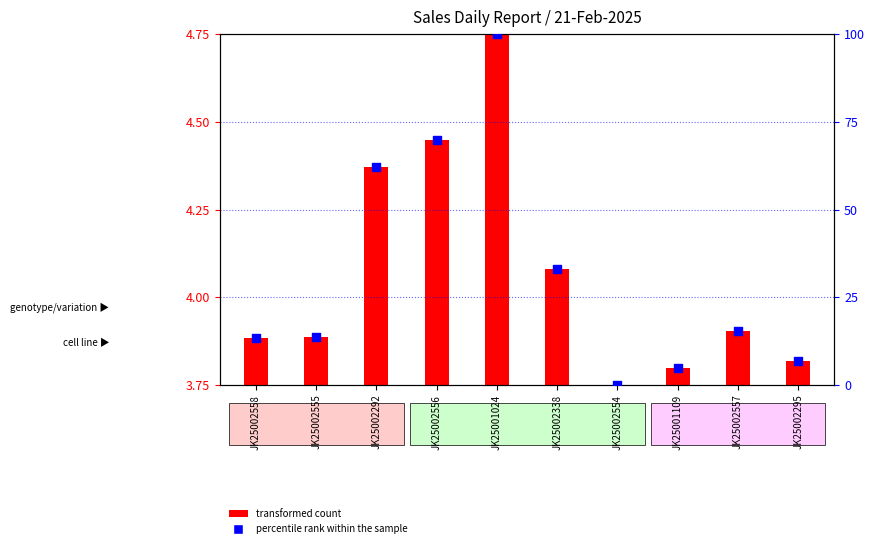

Between JK25002338 and JK25002554, which is larger?

JK25002338